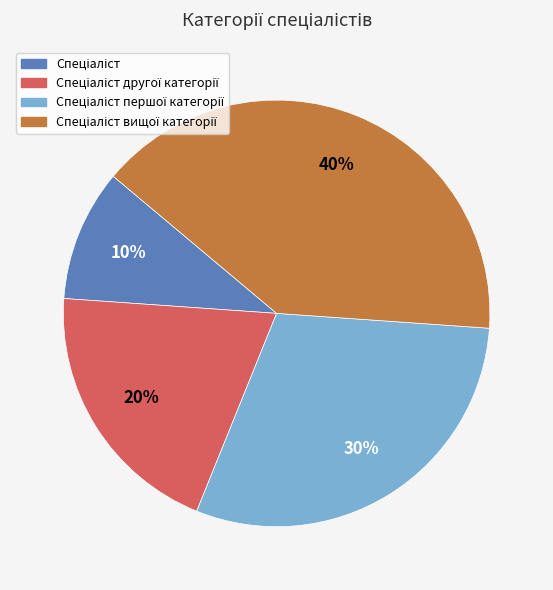

To the nearest percent, what is the average slice percentage?

25%